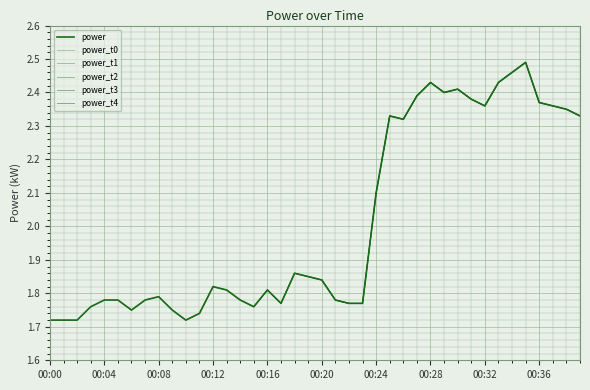

Reading left to right, list all the values displayed in this chart.

1.7	1.7	1.7	1.8	1.8	1.8	1.8	1.8	1.8	1.8	1.7	1.7	1.8	1.8	1.8	1.8	1.8	1.8	1.9	1.9	1.8	1.8	1.8	1.8	2.1	2.3	2.3	2.4	2.4	2.4	2.4	2.4	2.4	2.4	2.5	2.5	2.4	2.4	2.4	2.3